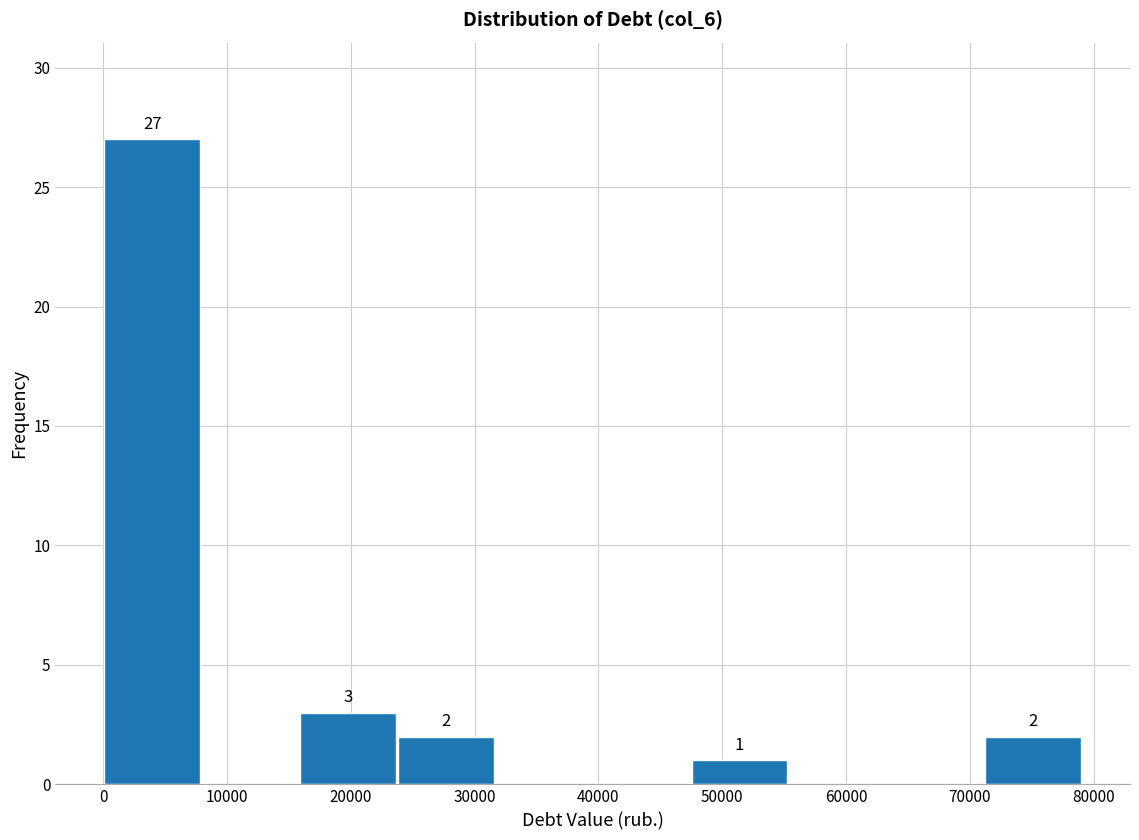

Over which range of the x-axis is the bar tallest?

0 to 8000